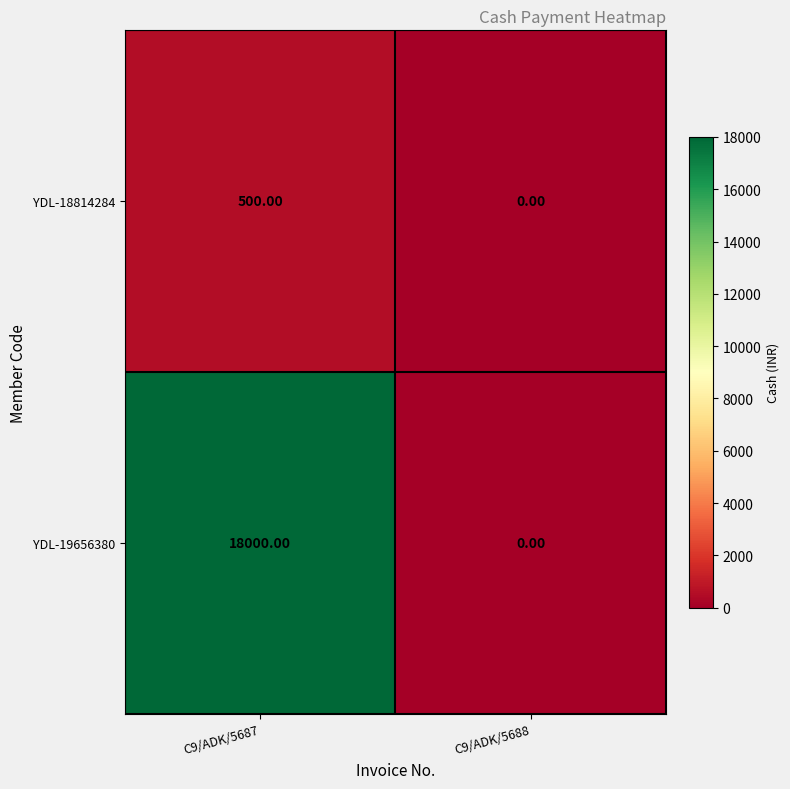

Which series has the largest total across all categories?

YDL-19656380